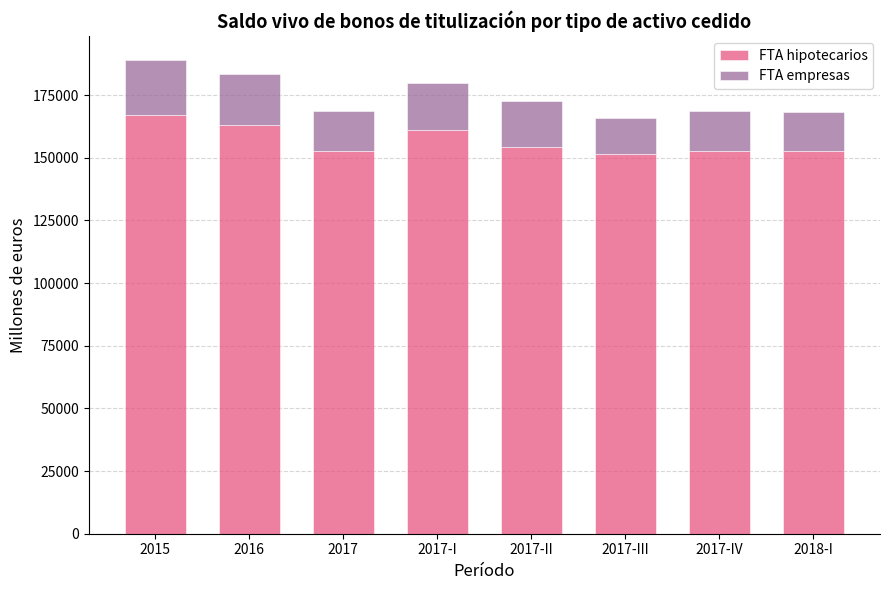

What is the total value across all series at 2016?

183473.1